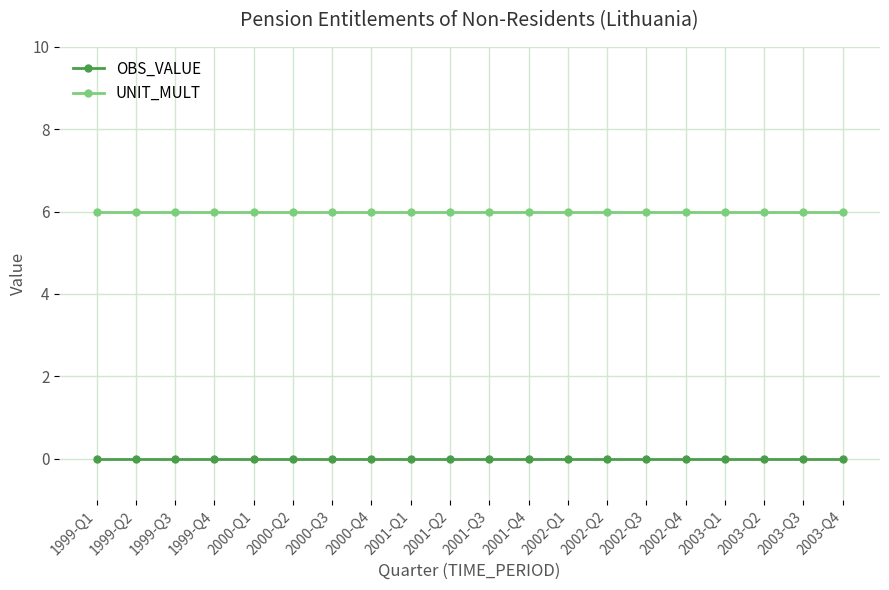

True or false: UNIT_MULT and OBS_VALUE cross at least once.

False